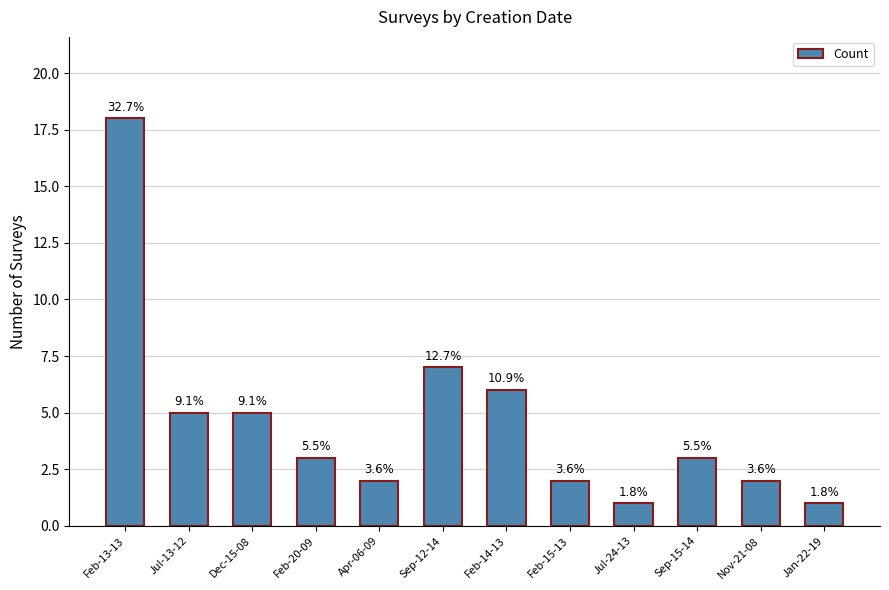

What is the label of the 6th bar from the right?

Feb-14-13